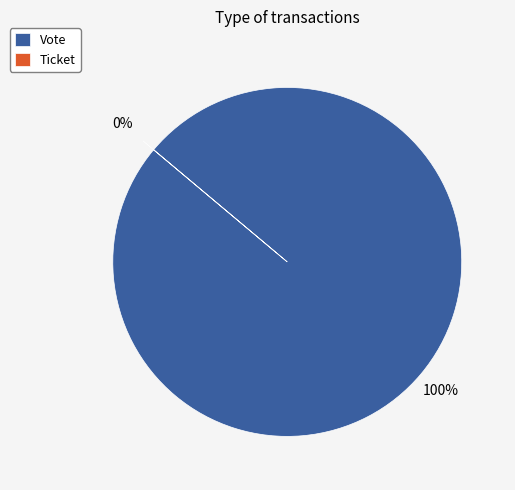

The Vote slice represents 100% of the pie. True or false?

True